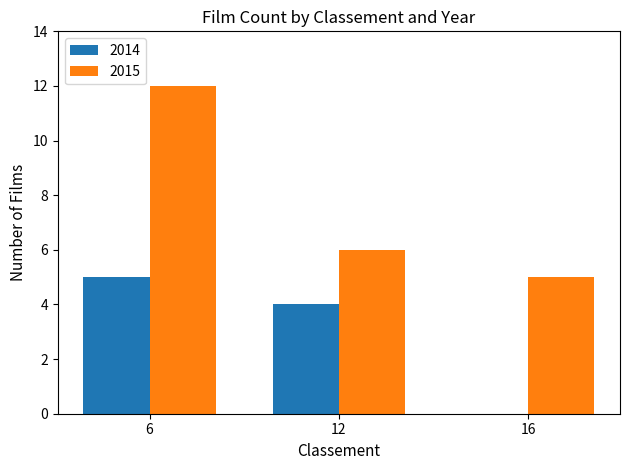

What is the greatest value displayed?

12